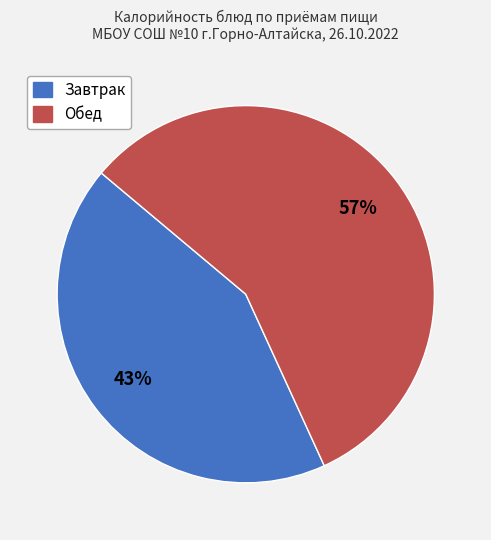

To the nearest percent, what is the average slice percentage?

50%